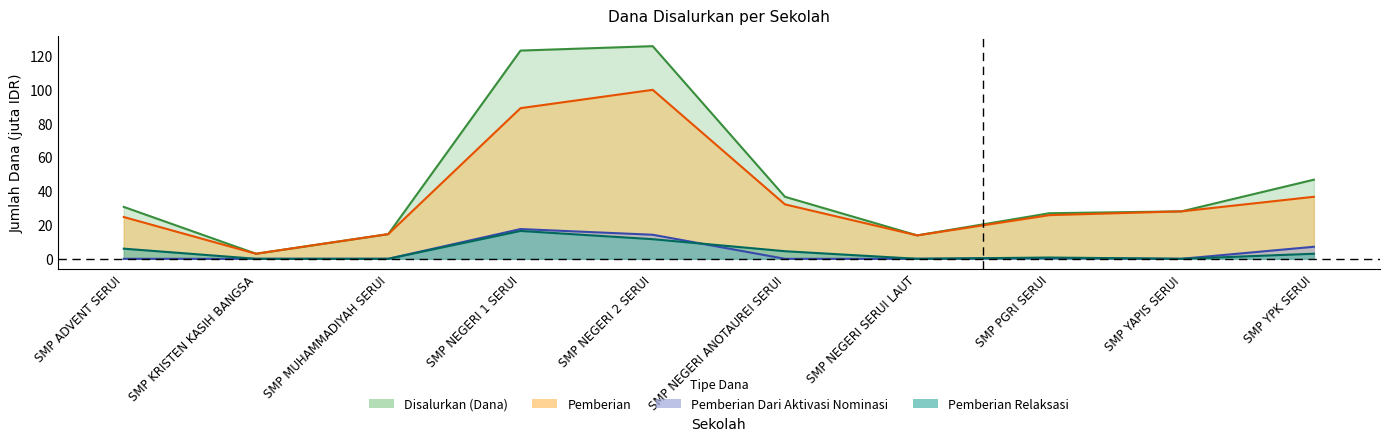

Rank the series at SMP MUHAMMADIYAH SERUI from lowest to highest value.

Pemberian Dari Aktivasi Nominasi, Pemberian Relaksasi, Disalurkan (Dana), Pemberian